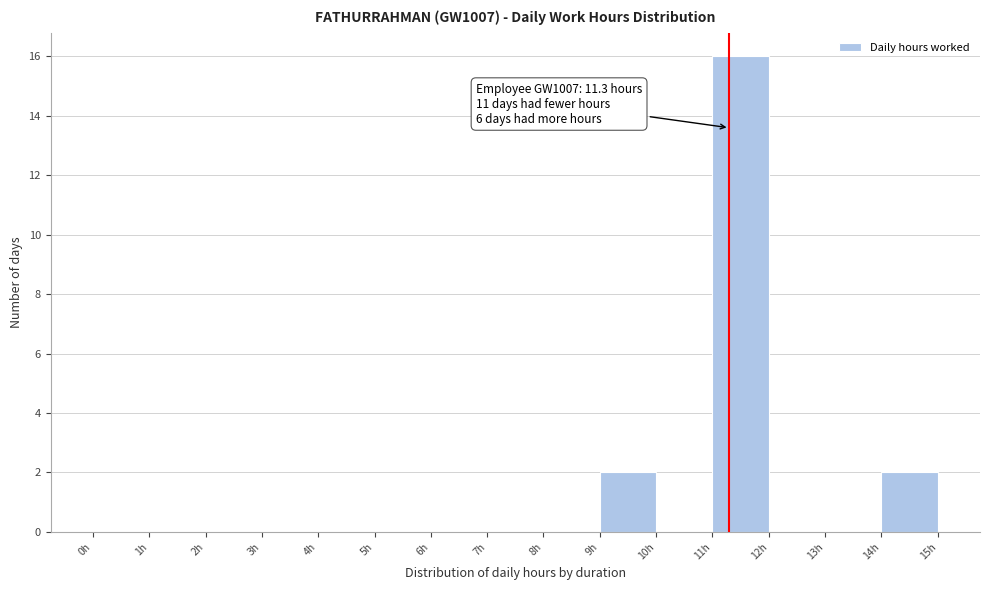

Over which range of the x-axis is the bar tallest?

11 to 12